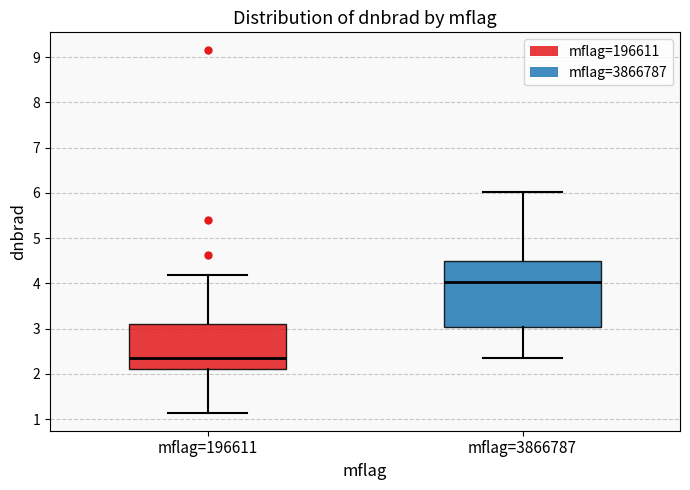

Which box is the tallest, from its lower edge to its upper edge?

mflag=3866787